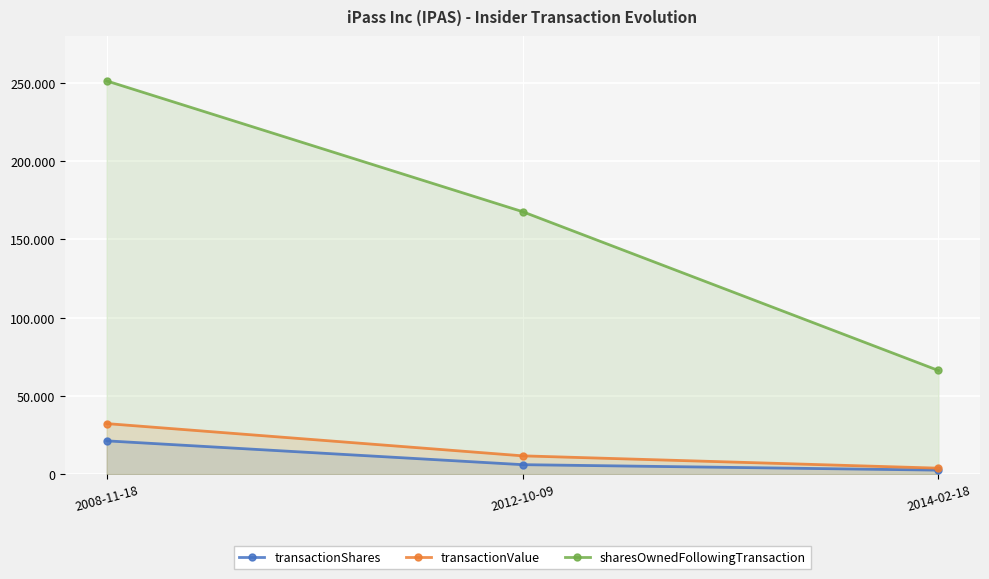

What is the highest value of the transactionValue series?

32254